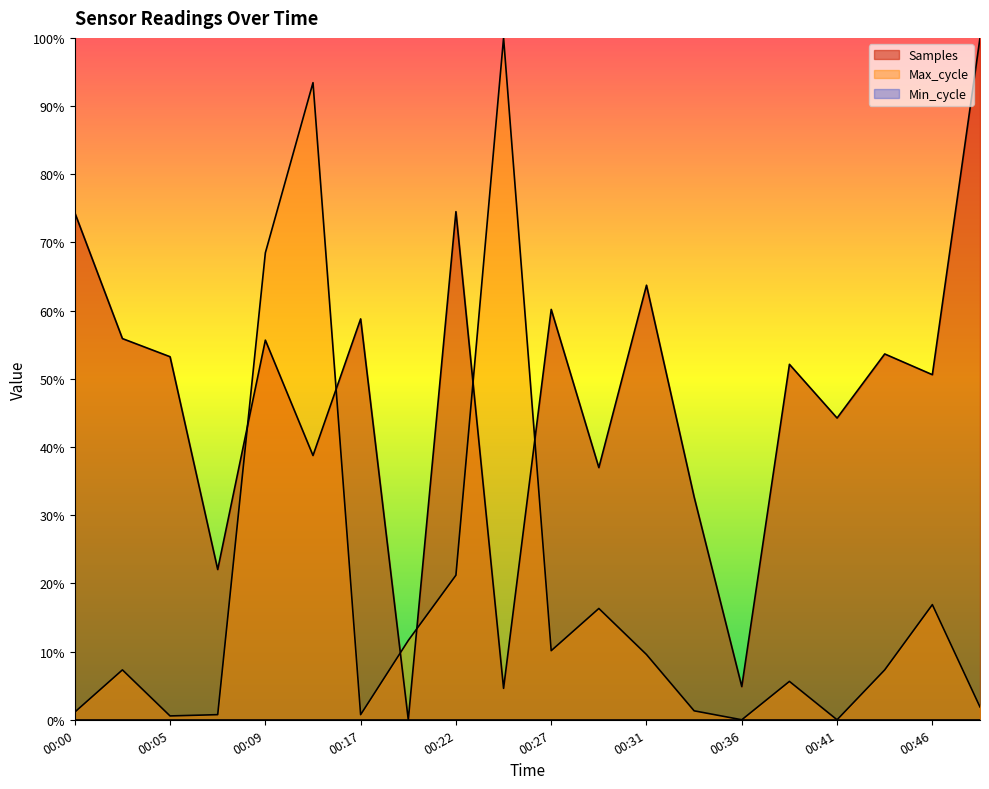

True or false: Max_cycle and Samples intersect in this chart.

True